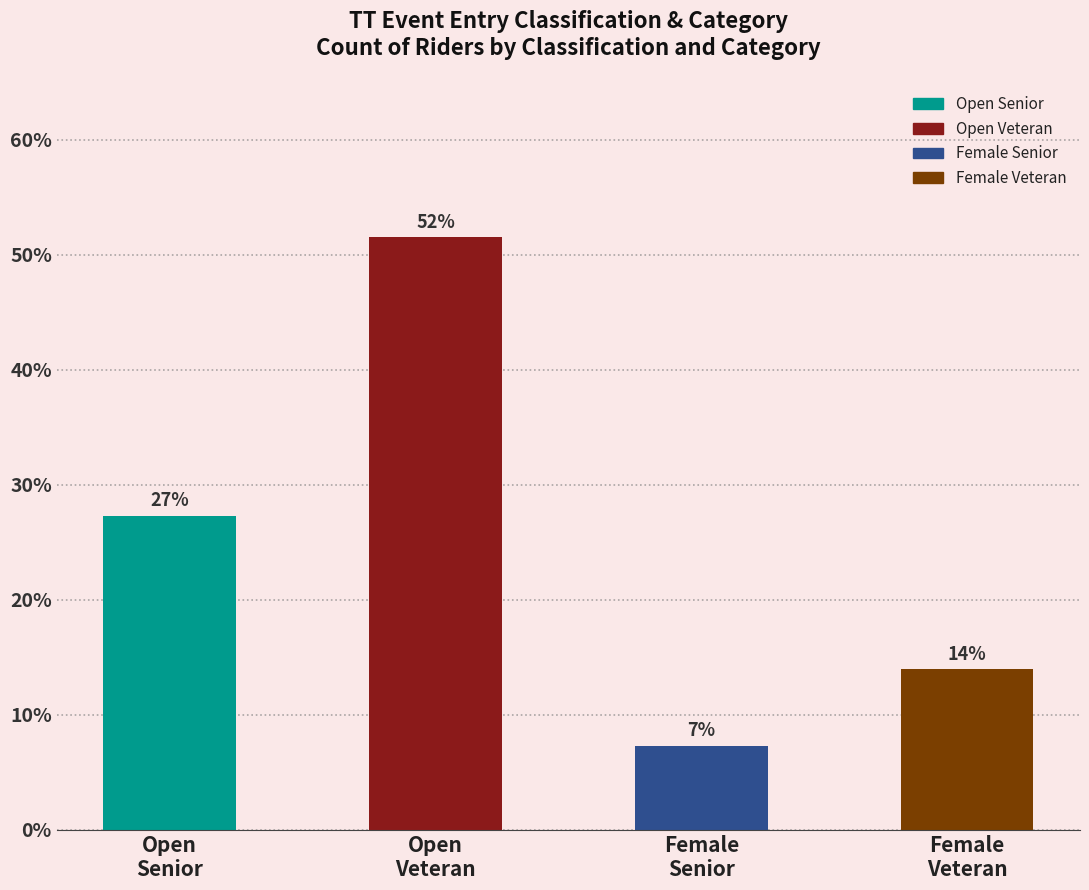

What is the minimum value shown in the chart?

7.3